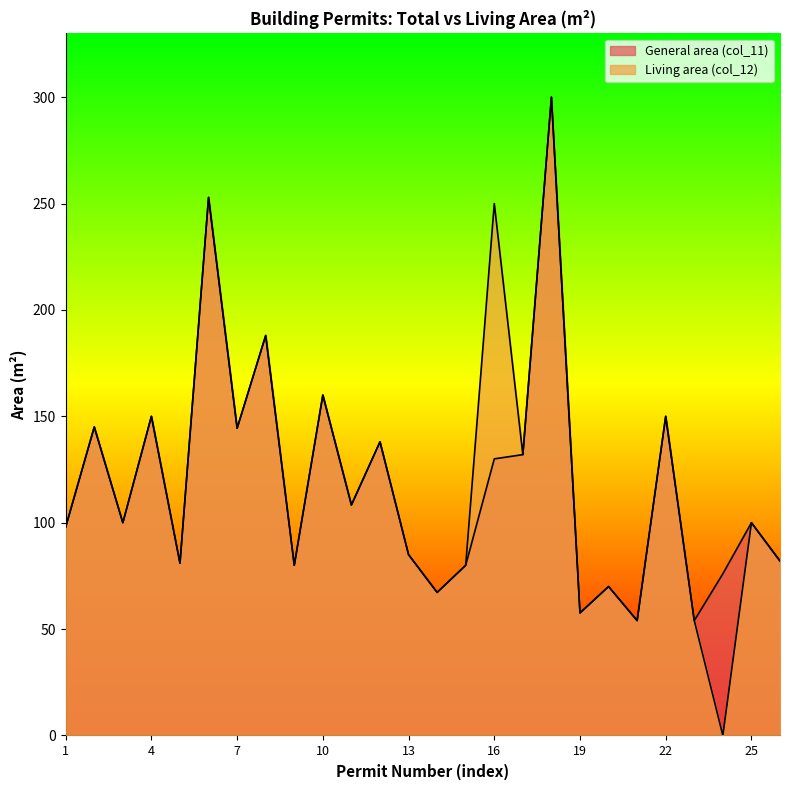

True or false: Living area (col_12) has a value of 11.8 at 21.

False